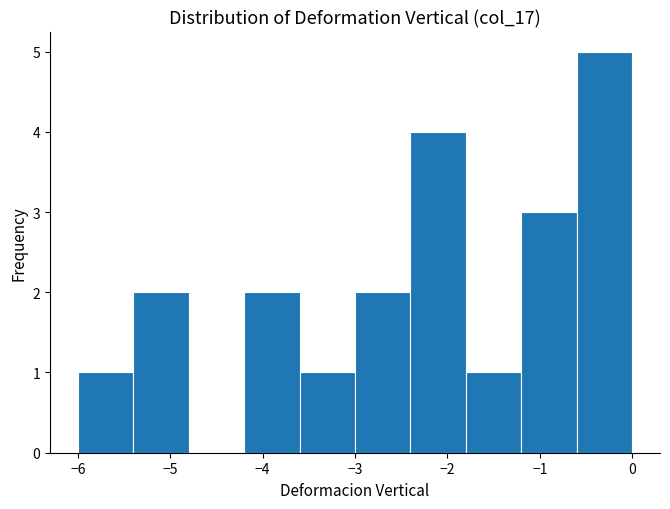

Reading left to right, transcribe this chart: for each bar, give the range it covers on the x-axis and its height. The values are not printed on the chart, so give them approximately, as read against the axis.

-6.0 to -5.4: 1
-5.4 to -4.8: 2
-4.8 to -4.2: 0
-4.2 to -3.6: 2
-3.6 to -3.0: 1
-3.0 to -2.4: 2
-2.4 to -1.8: 4
-1.8 to -1.2: 1
-1.2 to -0.6: 3
-0.6 to 0.0: 5